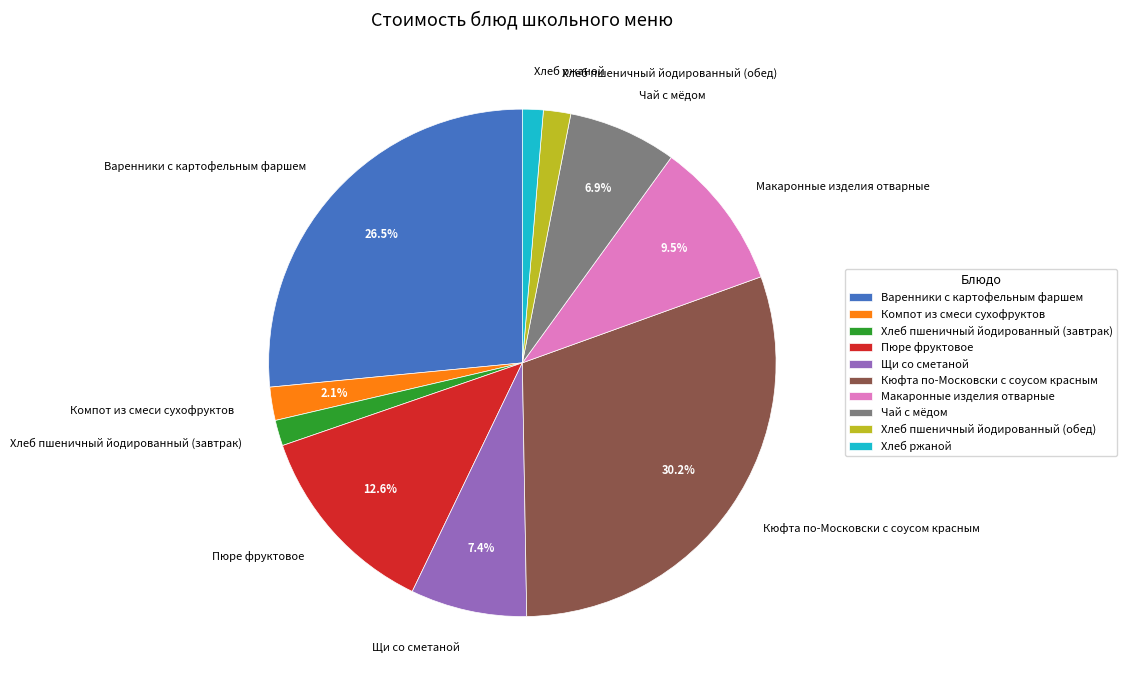

Count the number of slices in the pie.

10